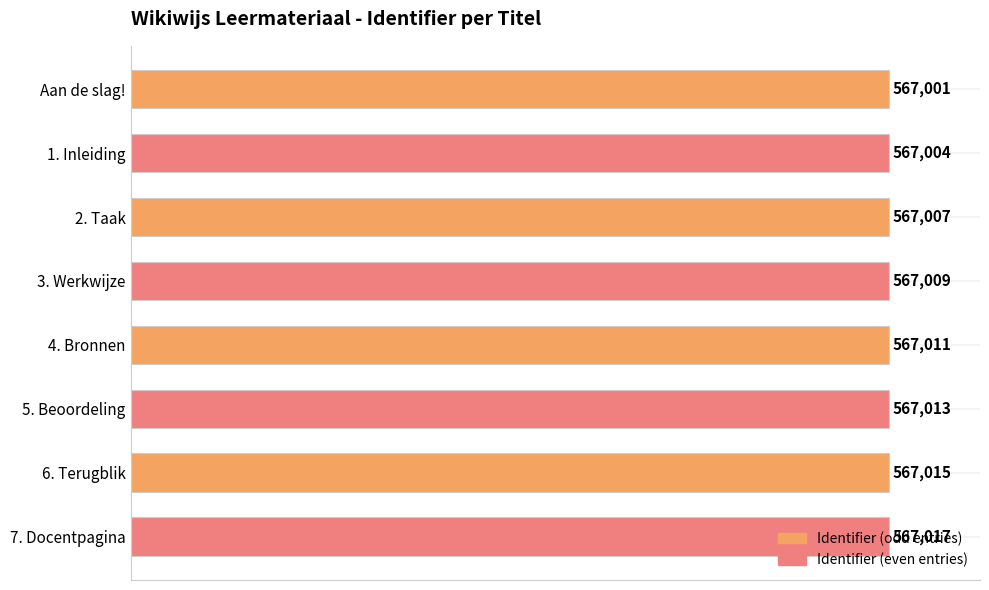

What is the greatest value displayed?

567017